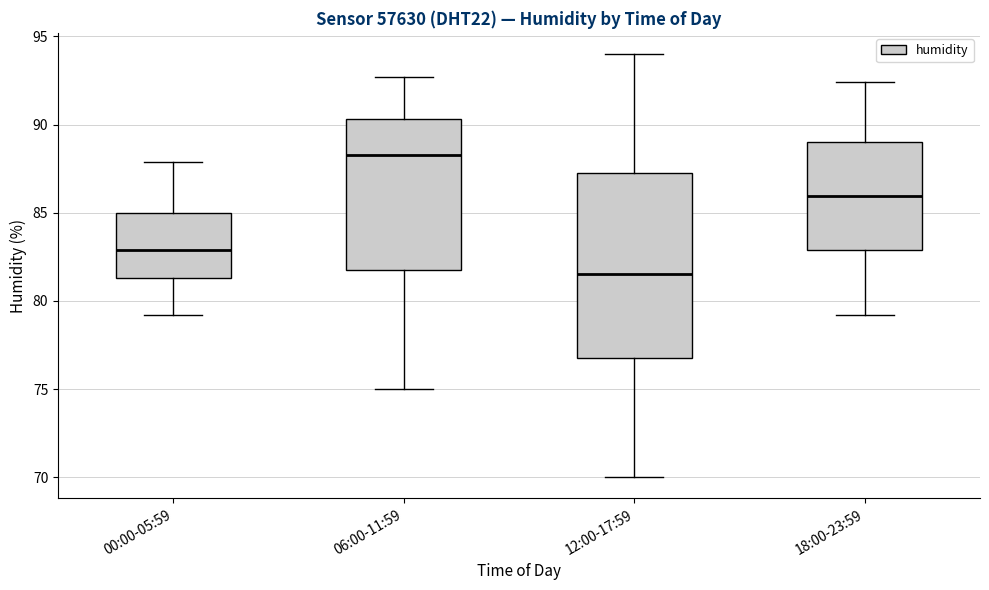

Reading left to right, transcribe this box plot: for each box, give where its median line is, the range the box spans, and where its two whiskers end, as read against the y-axis. The values are not printed on the chart, so give them approximately, as read against the axis.

00:00-05:59: median 83.0, box 81.5 to 85.0, whiskers 79.0 to 88.0
06:00-11:59: median 88.5, box 82.0 to 90.5, whiskers 75.0 to 92.5
12:00-17:59: median 81.5, box 77.0 to 87.5, whiskers 70.0 to 94.0
18:00-23:59: median 86.0, box 83.0 to 89.0, whiskers 79.0 to 92.5